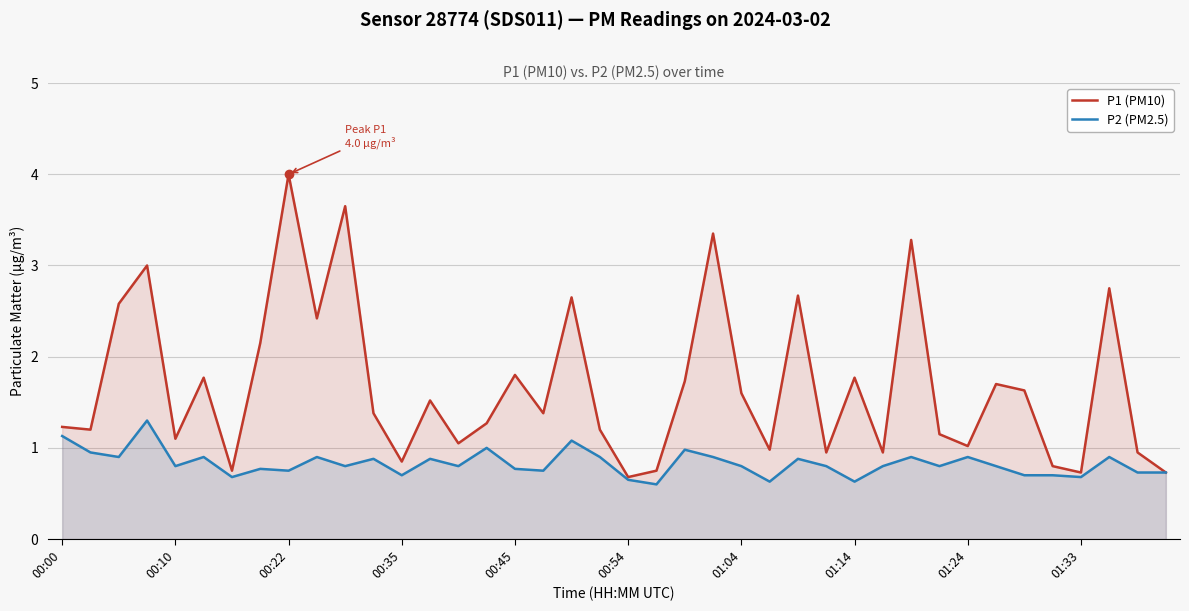

True or false: P2 (PM2.5) has a value of 1.1 at 00:00.

True